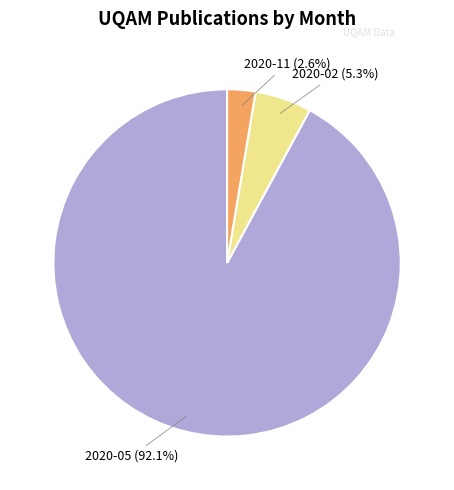

Is there any slice that represents more than half of the pie?

Yes